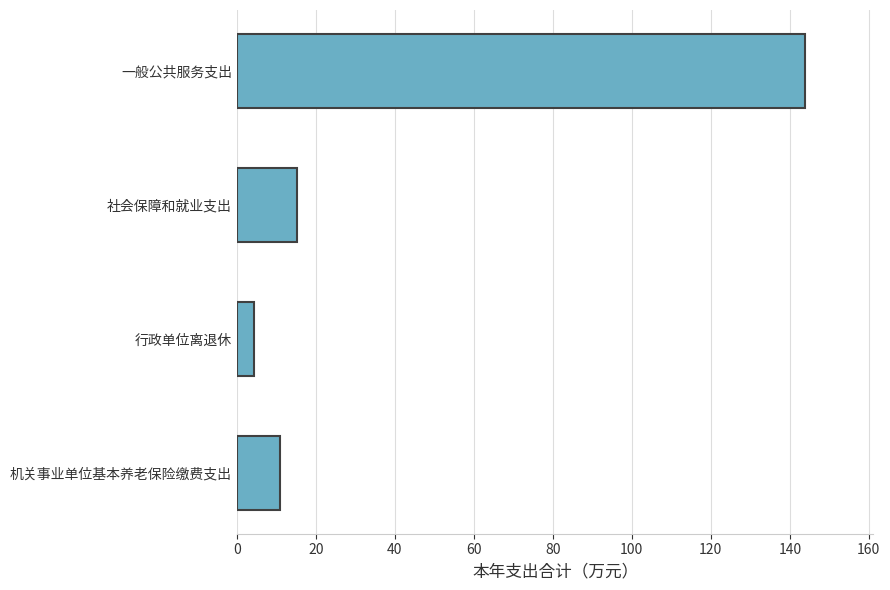

What is the difference between the maximum and minimum values?

139.6